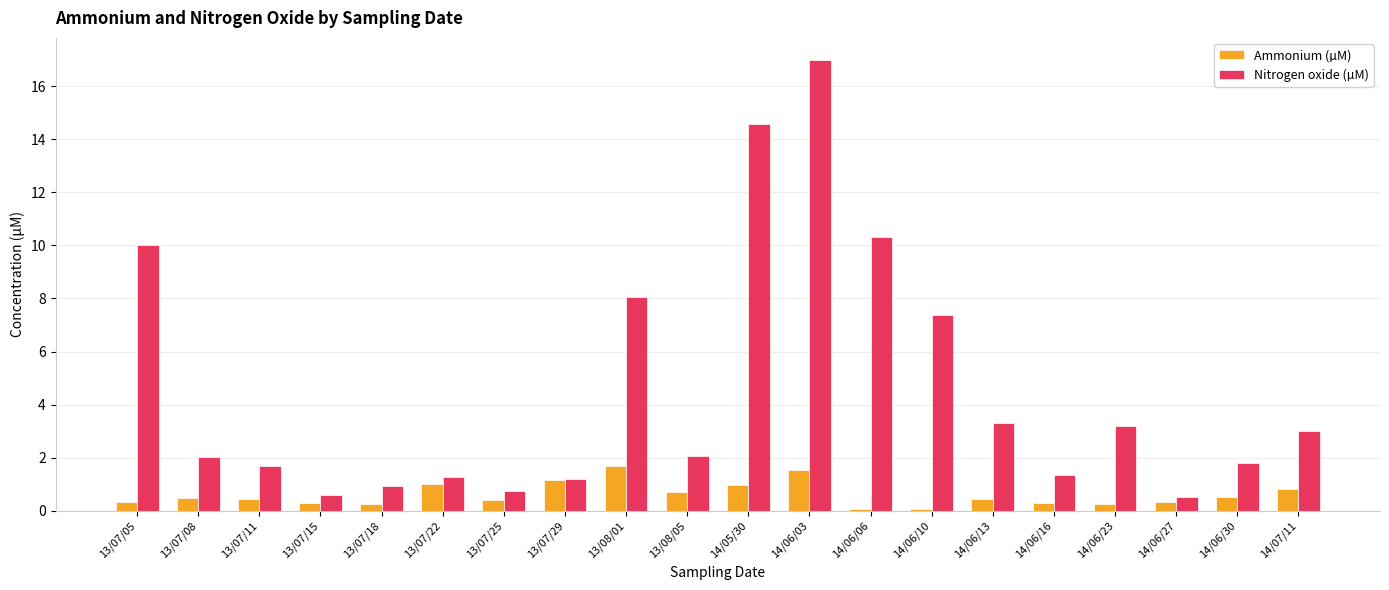

True or false: Nitrogen oxide (µM) has a value of 26.7 at 14/06/03.

False